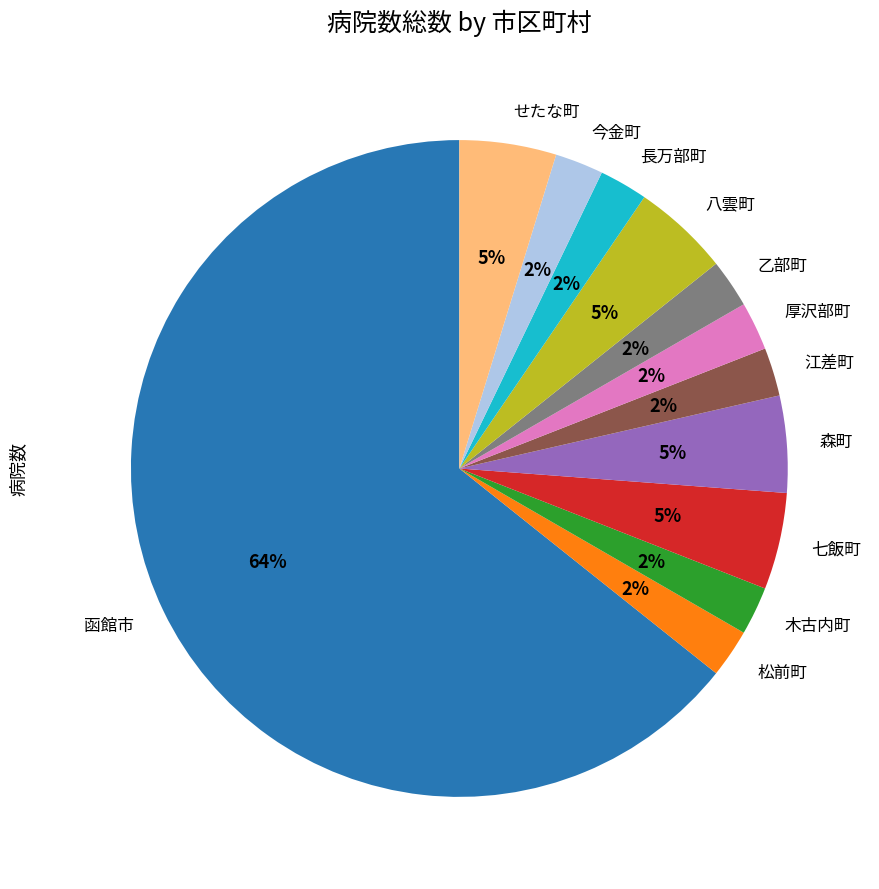

The 八雲町 slice represents 5% of the pie. True or false?

True